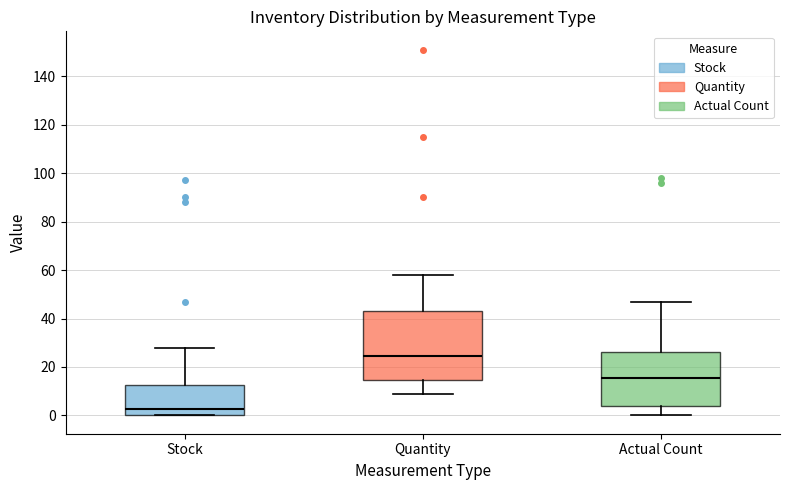

Reading left to right, read every box against the y-axis: the position of its median line, the range the box covers, and the ends of its whiskers. The values are not printed on the chart, so give them approximately, as read against the axis.

Stock: median 2, box 0 to 12, whiskers 0 to 28
Quantity: median 24, box 14 to 44, whiskers 10 to 58
Actual Count: median 16, box 4 to 26, whiskers 0 to 48